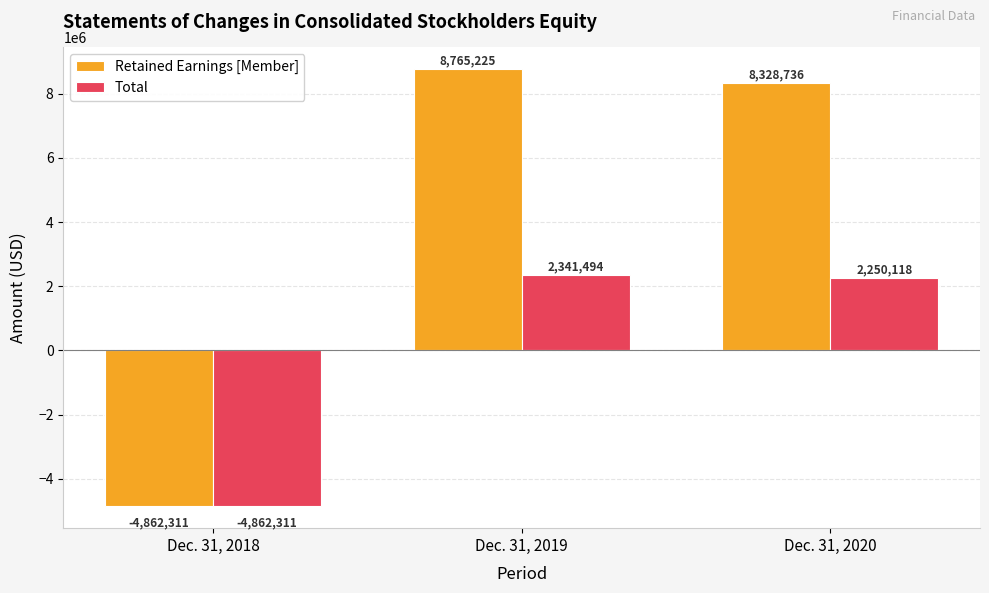

Where does the Total series first go above 2250118?

Dec. 31, 2019